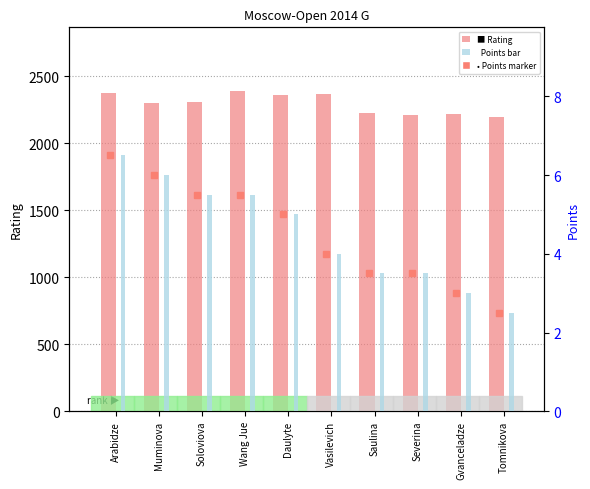

What position from the left is Tomnikova?

10